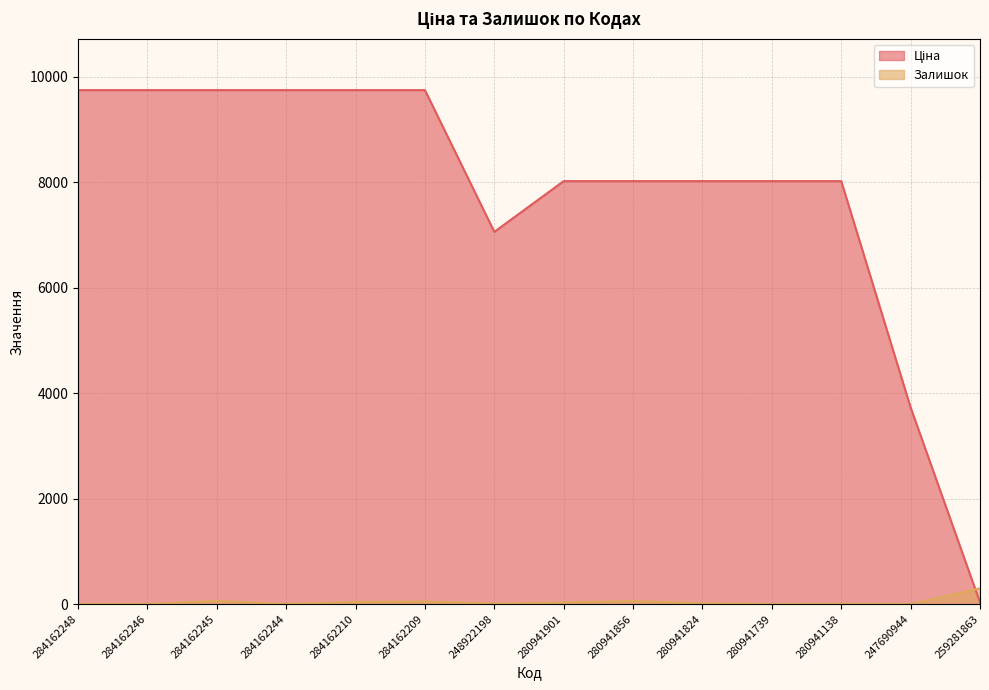

Rank the categories by Ціна value from lowest to highest.

259281863, 247690944, 248922198, 280941901, 280941856, 280941824, 280941739, 280941138, 284162248, 284162246, 284162245, 284162244, 284162210, 284162209